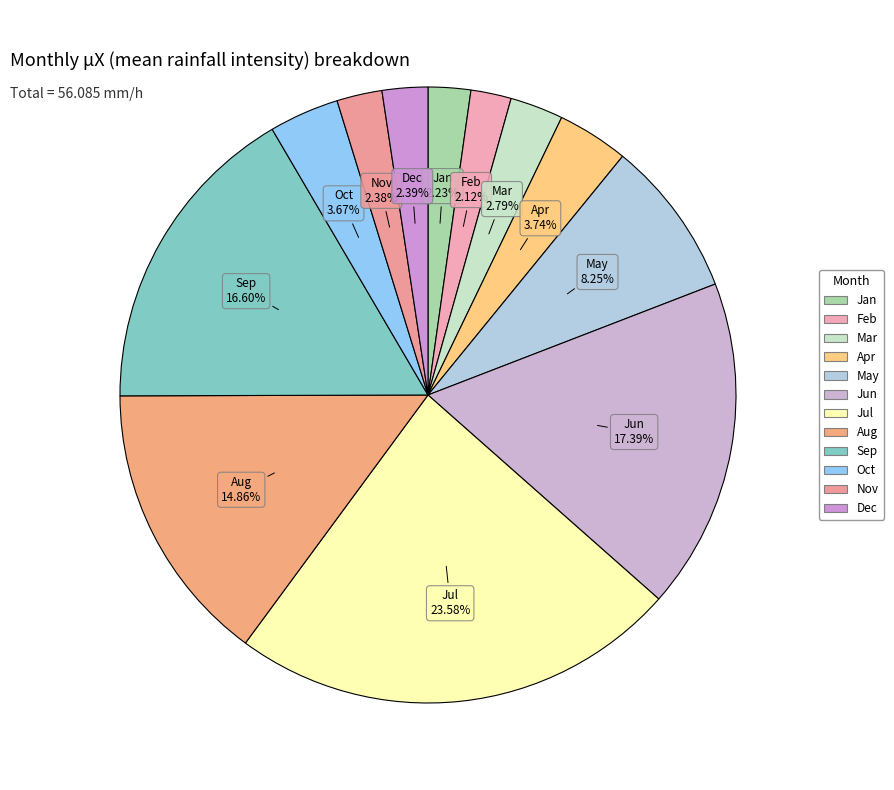

Which category has the biggest portion of the pie?

Jul